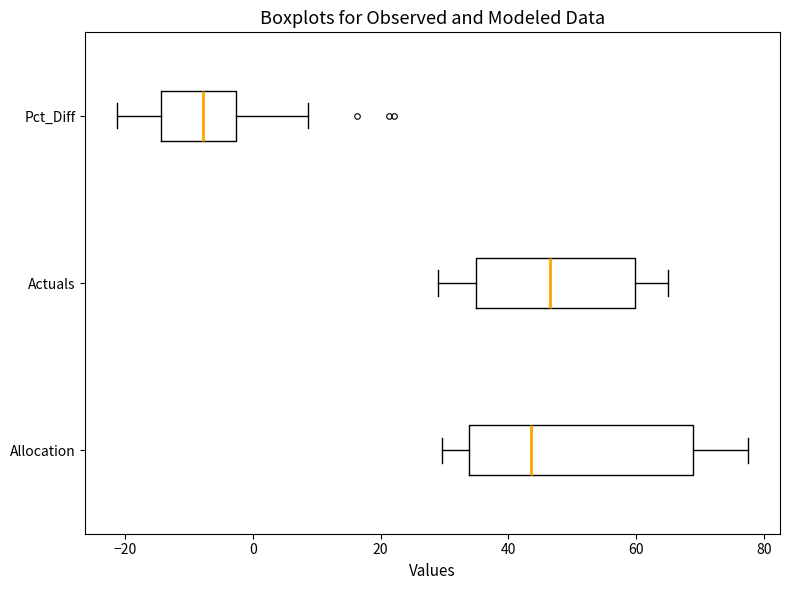

Where does the right whisker of the box for Actuals end on the x-axis? The values are not printed on the chart, so give them approximately, as read against the axis.

66